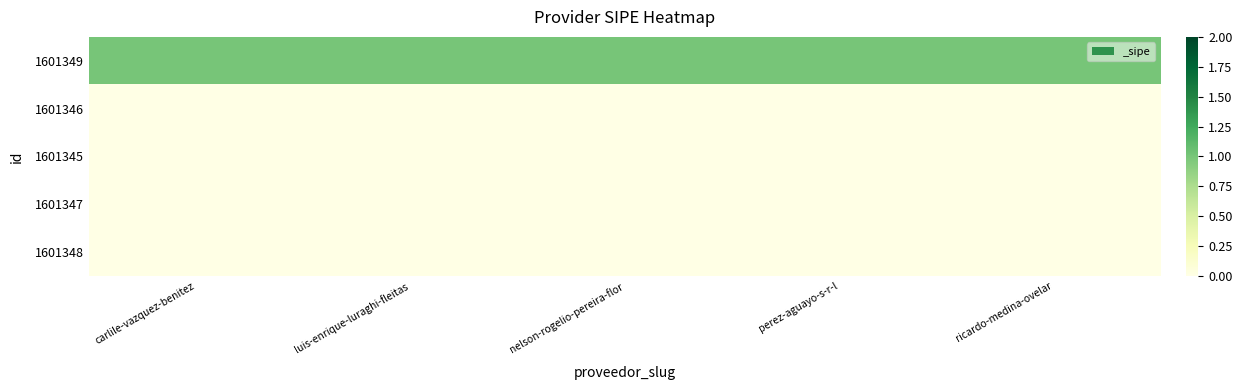

Between perez-aguayo-s-r-l and carlile-vazquez-benitez, which is larger?

perez-aguayo-s-r-l